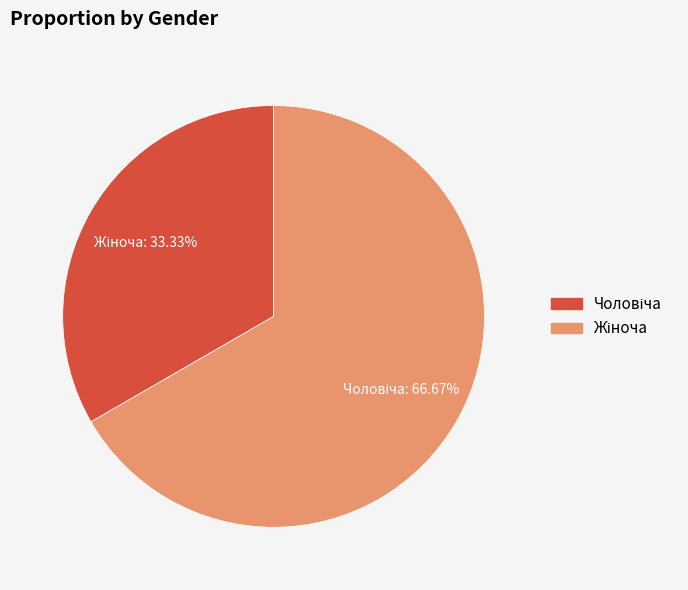

Is there any slice that represents more than half of the pie?

Yes